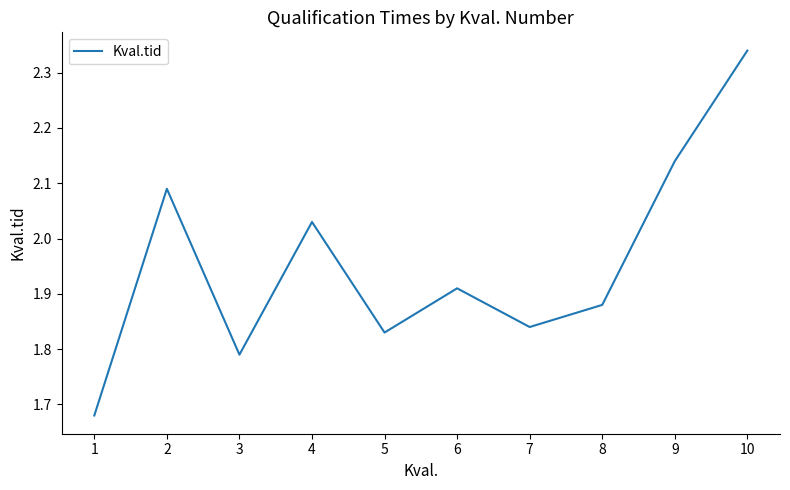

At which category does the chart reach its peak across all series?

10